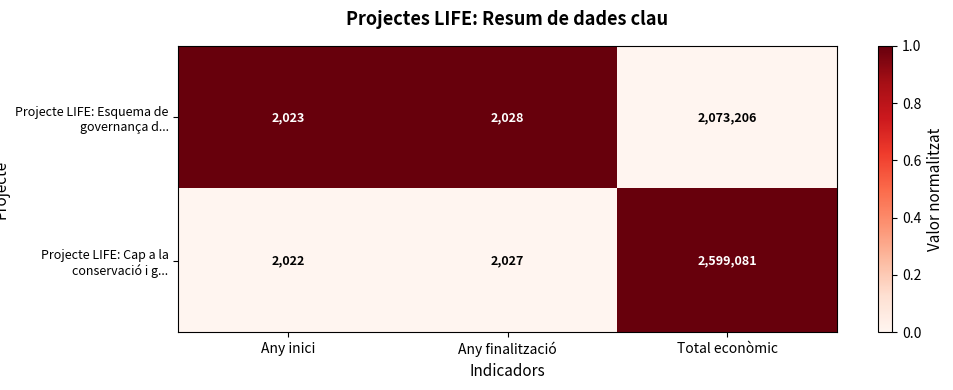

Reading left to right, extract all data points from this chart.

Projecte LIFE: Esquema de governança d...: 2023	2028	2073206
Projecte LIFE: Cap a la conservació i g...: 2022	2027	2599081